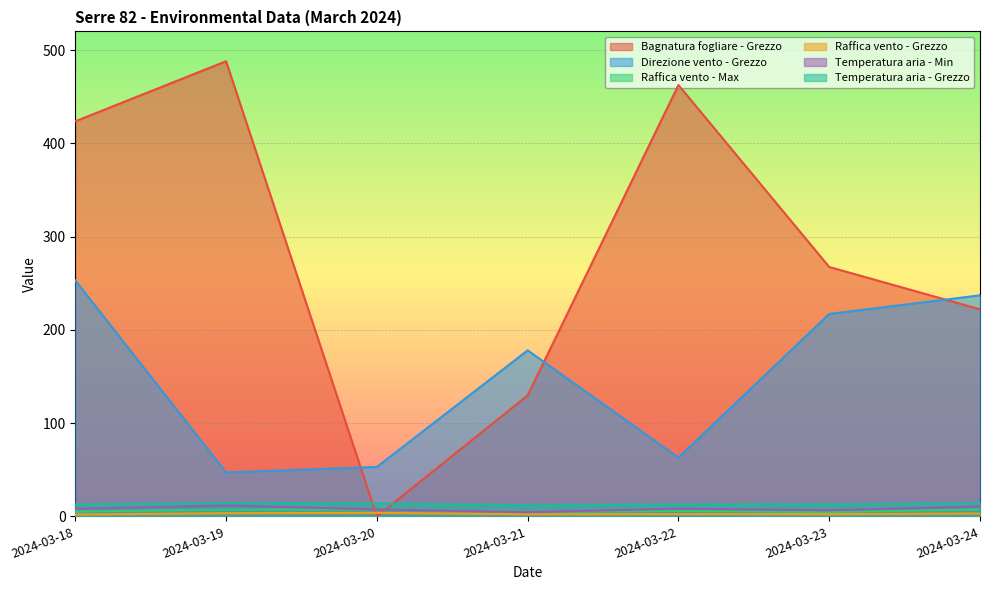

Which category has the lowest value in the Temperatura aria - Grezzo series?

2024-03-21